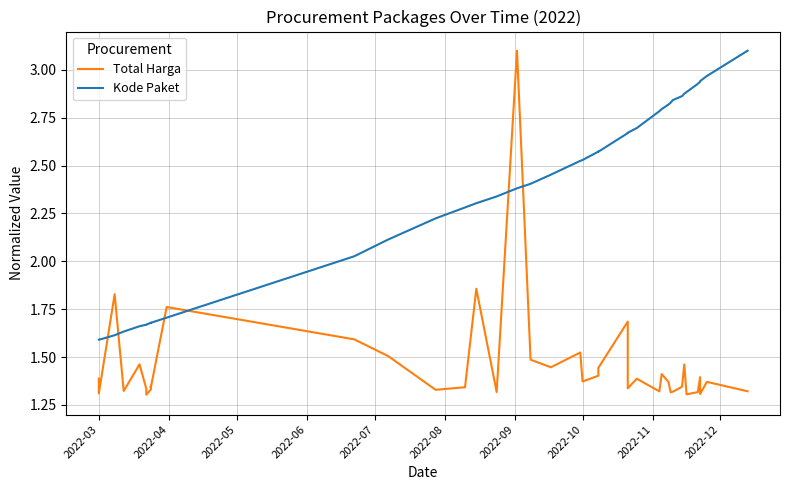

What is the highest value of the Total Harga series?

3.1